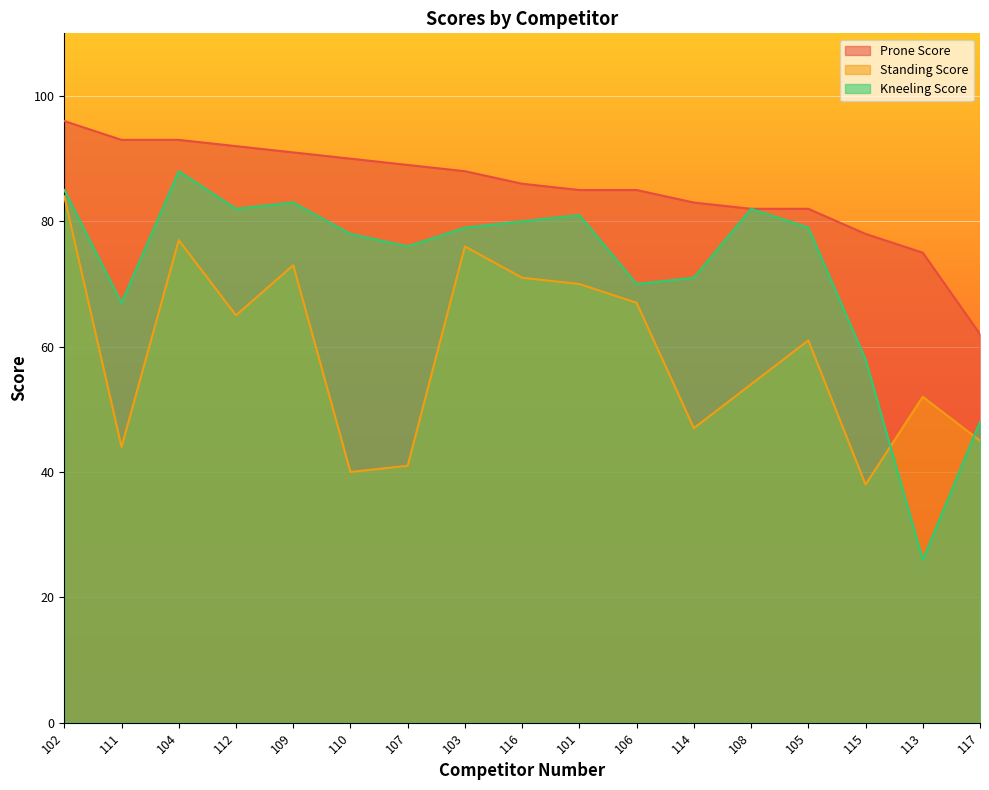

Which category has the lowest value across all series?

113